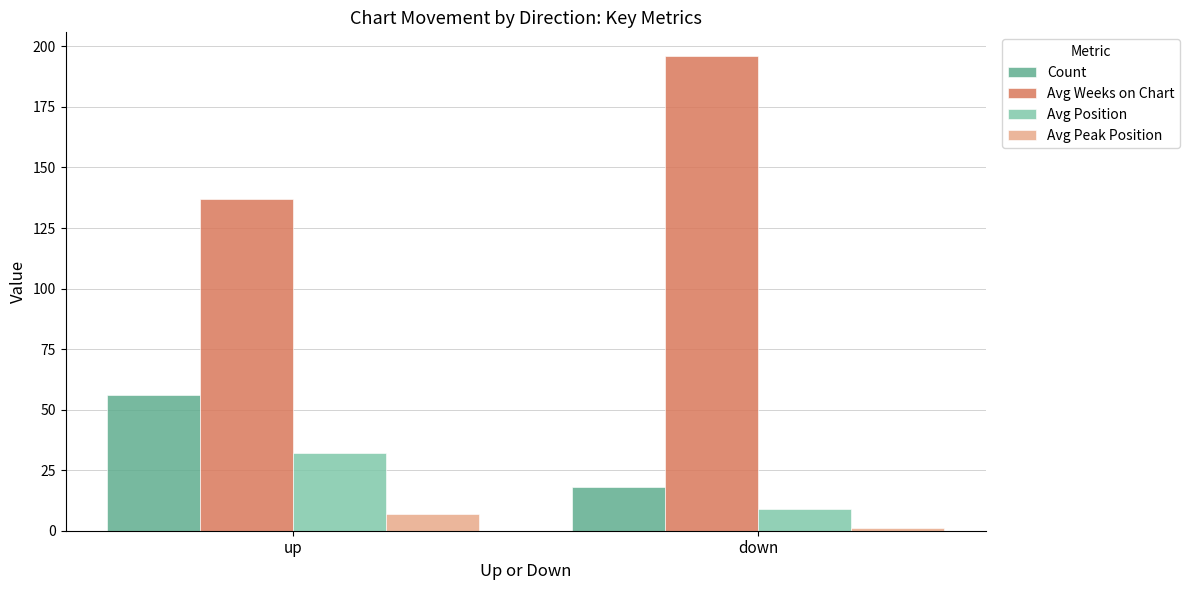

What is the label of the 1st bar from the right?

down